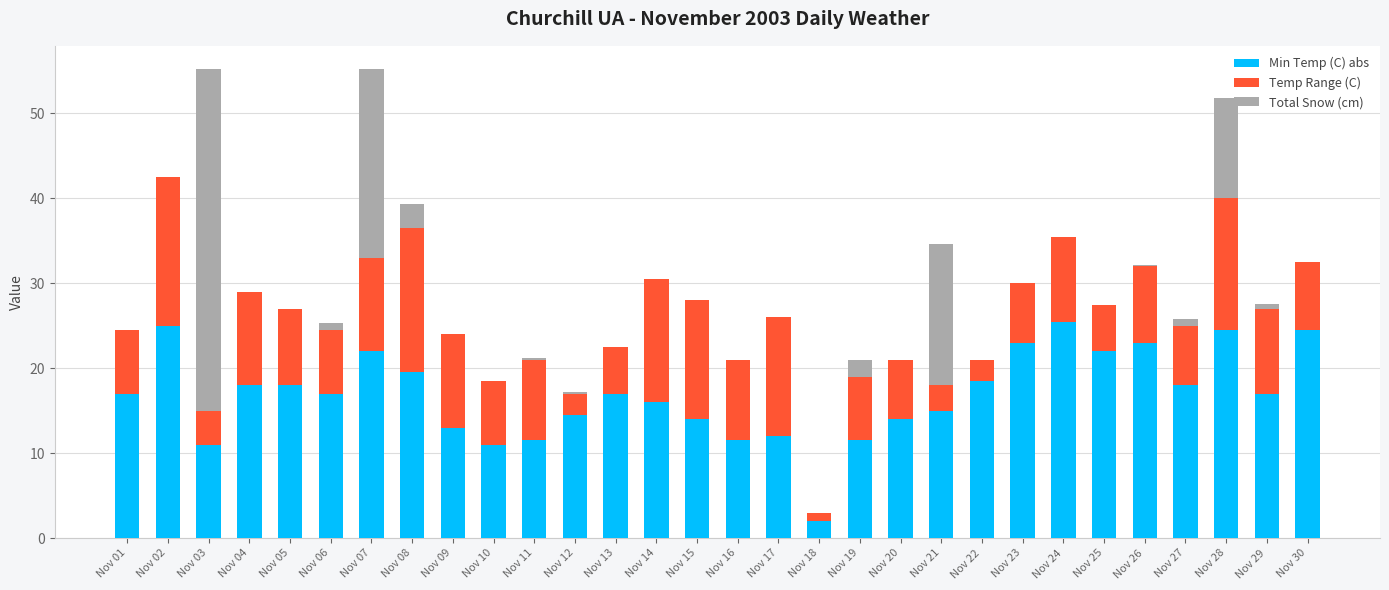

True or false: Min Temp (C) abs has a value of 5.6 at Nov 09.

False